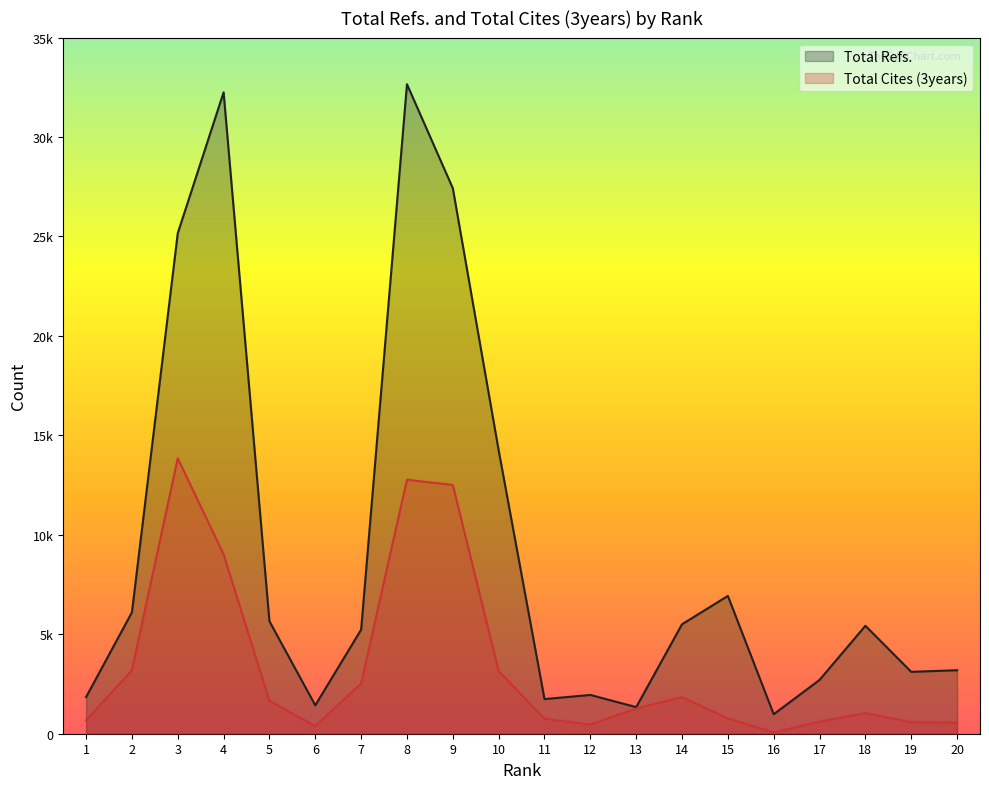

True or false: Total Cites (3years) and Total Refs. cross at least once.

False